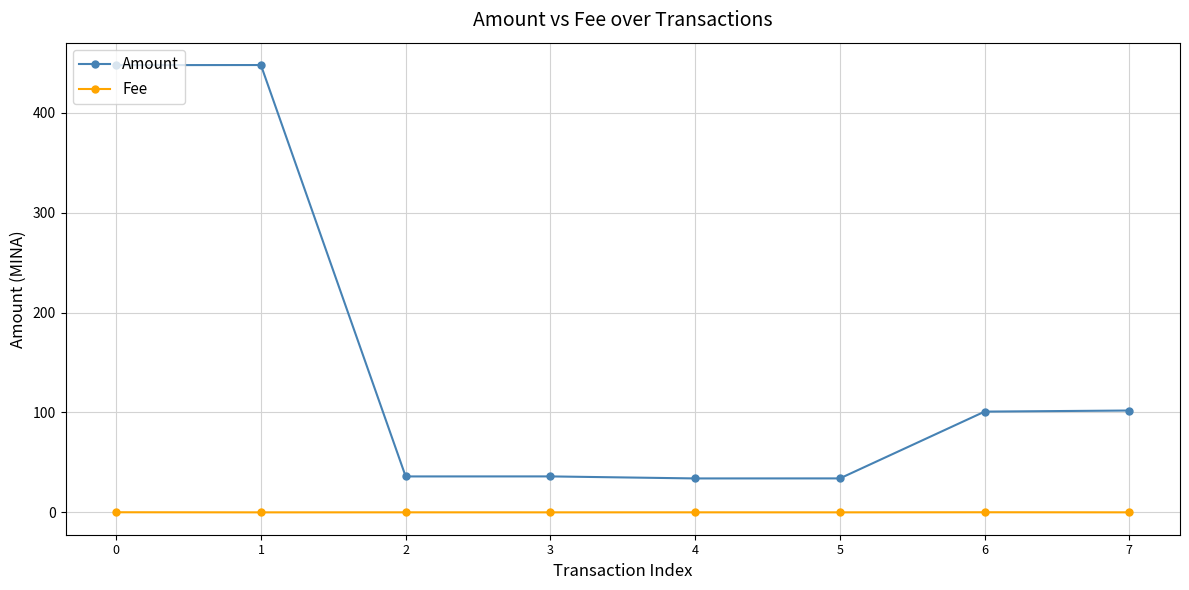

Rank the series at 7 from lowest to highest value.

Fee, Amount